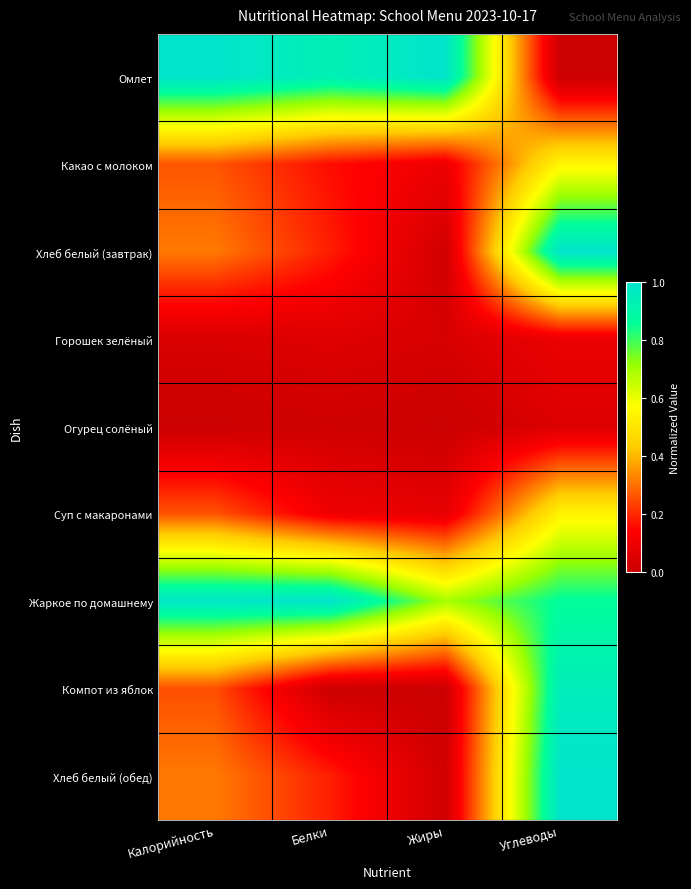

At how many categories does at least one series exceed 0?

4